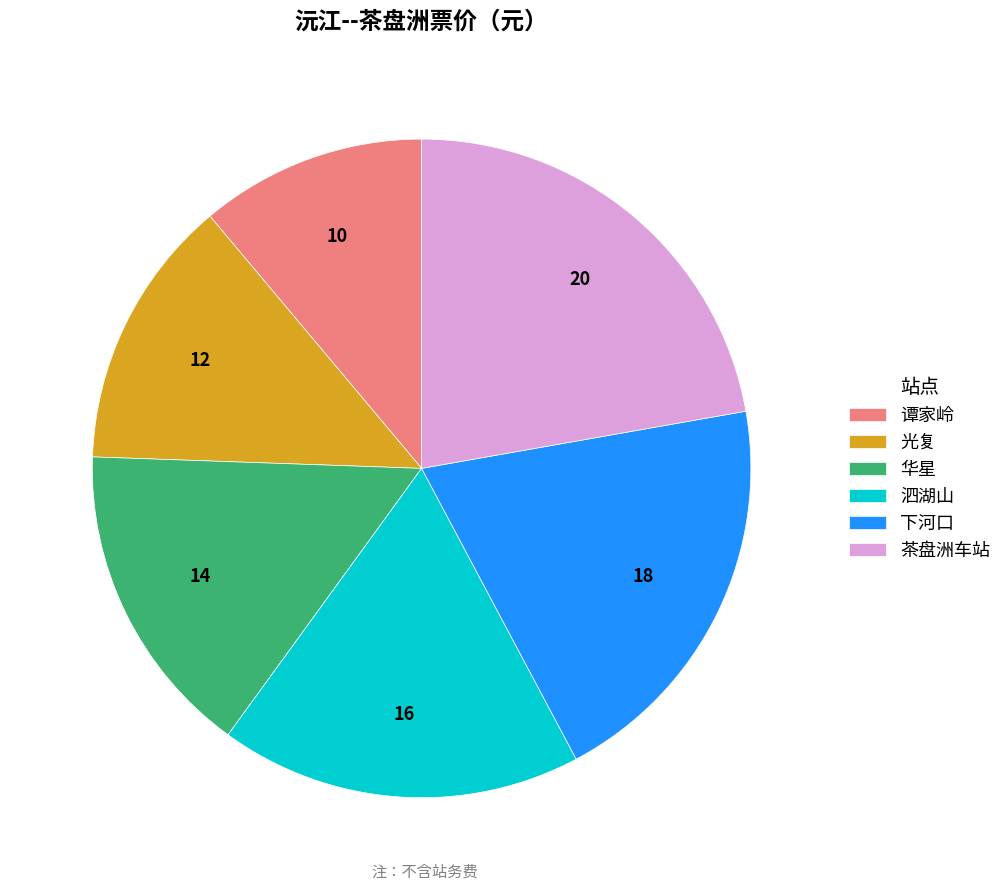

Count the number of slices in the pie.

6